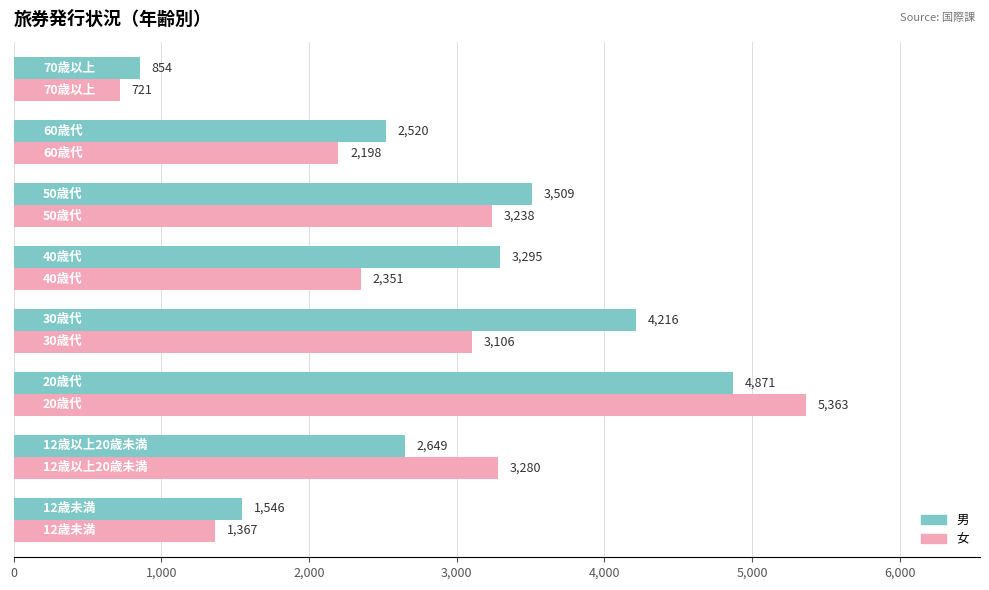

What is the greatest value displayed?

5363